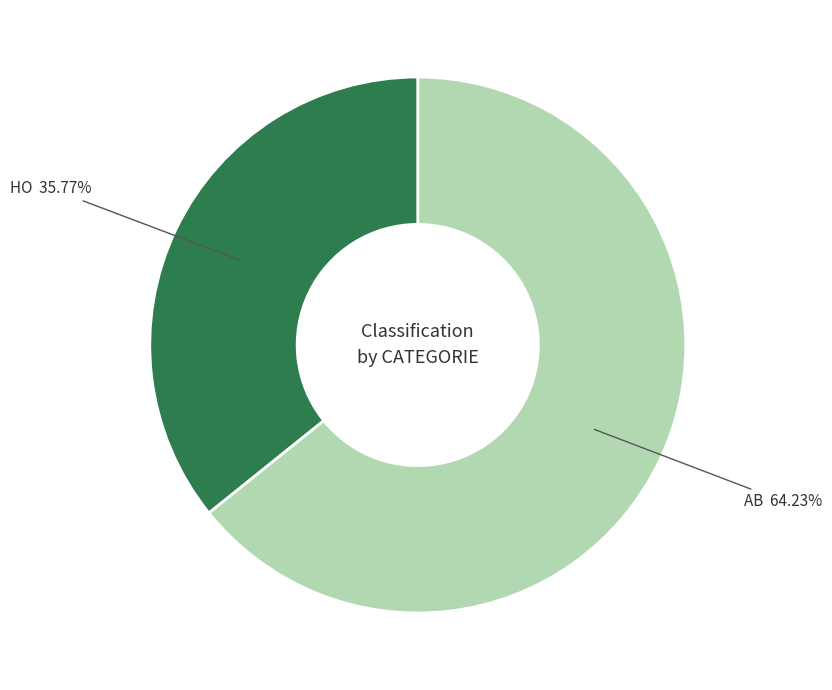

Is there any slice that represents more than half of the pie?

Yes